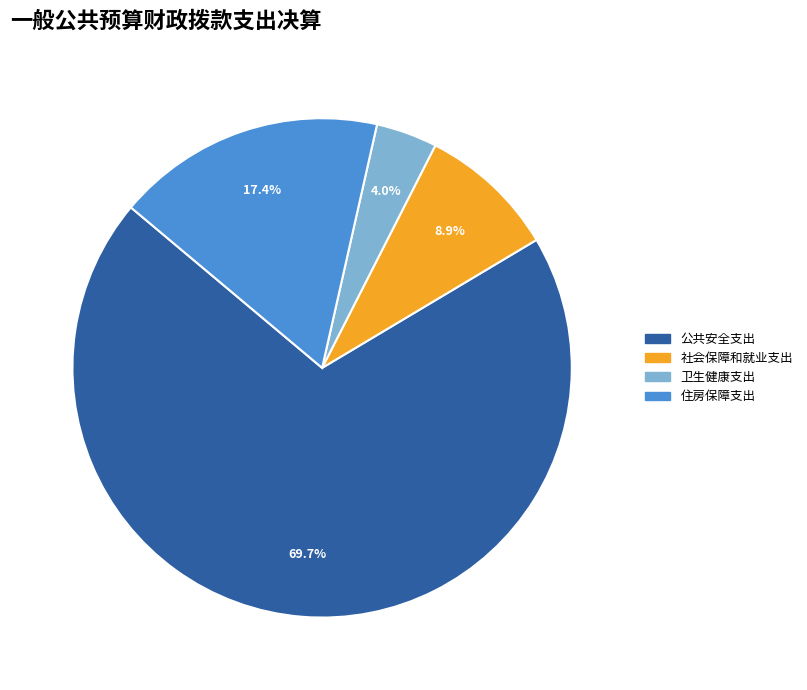

Which has a higher value, 住房保障支出 or 卫生健康支出?

住房保障支出